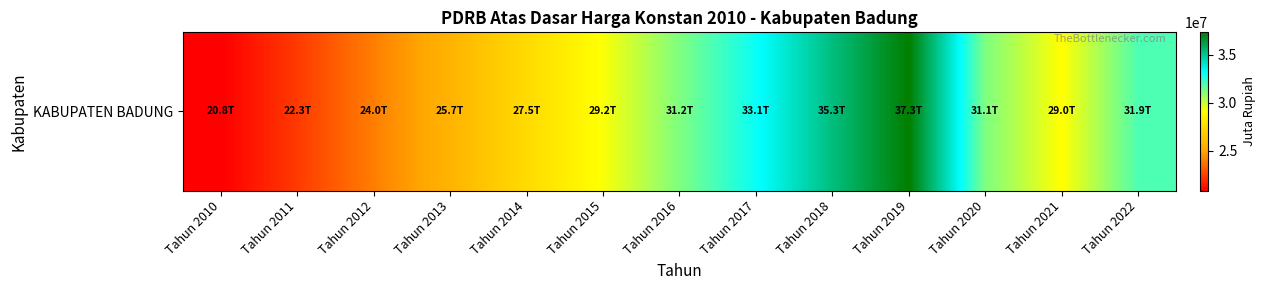

Reading left to right, extract all data points from this chart.

Tahun 2010=20848561.2	Tahun 2011=22322699.1	Tahun 2012=24027651.1	Tahun 2013=25666531.6	Tahun 2014=27458060.1	Tahun 2015=29170235.6	Tahun 2016=31157371.6	Tahun 2017=33052047.9	Tahun 2018=35275421.9	Tahun 2019=37326470.7	Tahun 2020=31147821.5	Tahun 2021=29049519.3	Tahun 2022=31946547.6